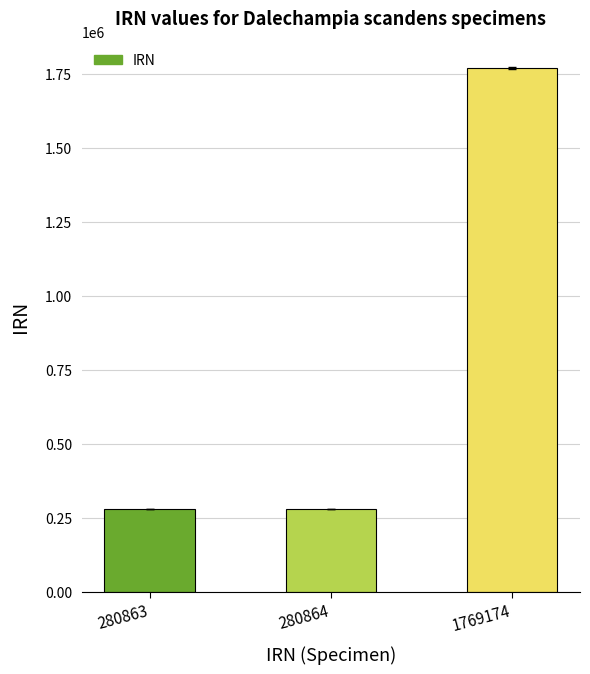

Where is the data nearest to the value 1025018?

280864